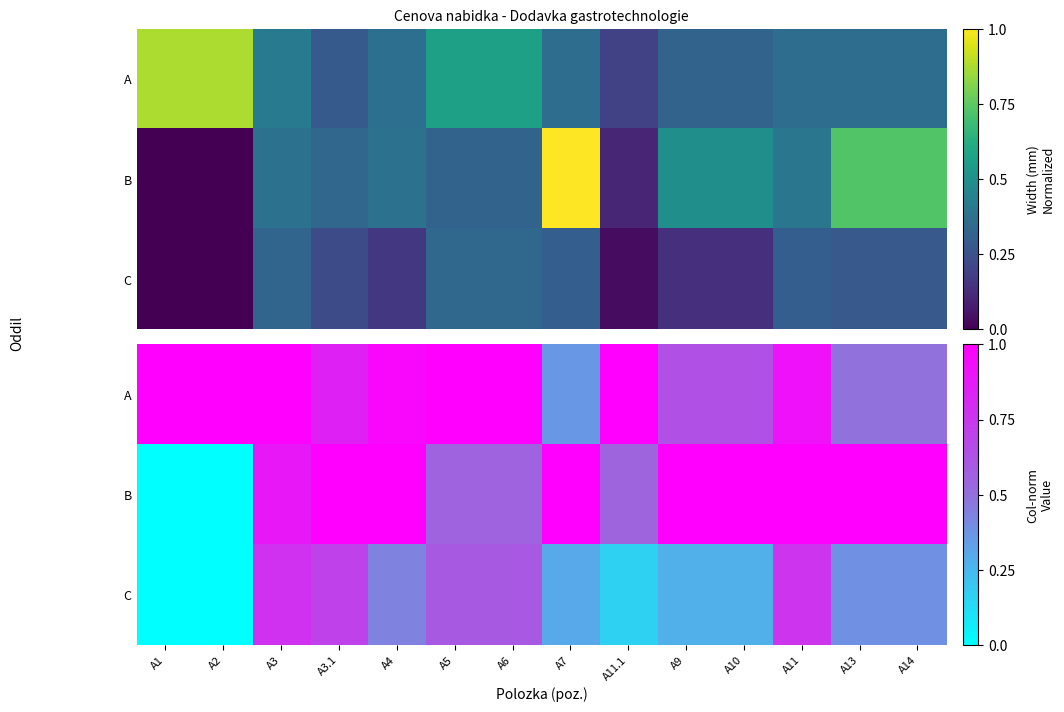

How many data points in B are less than 1?

6